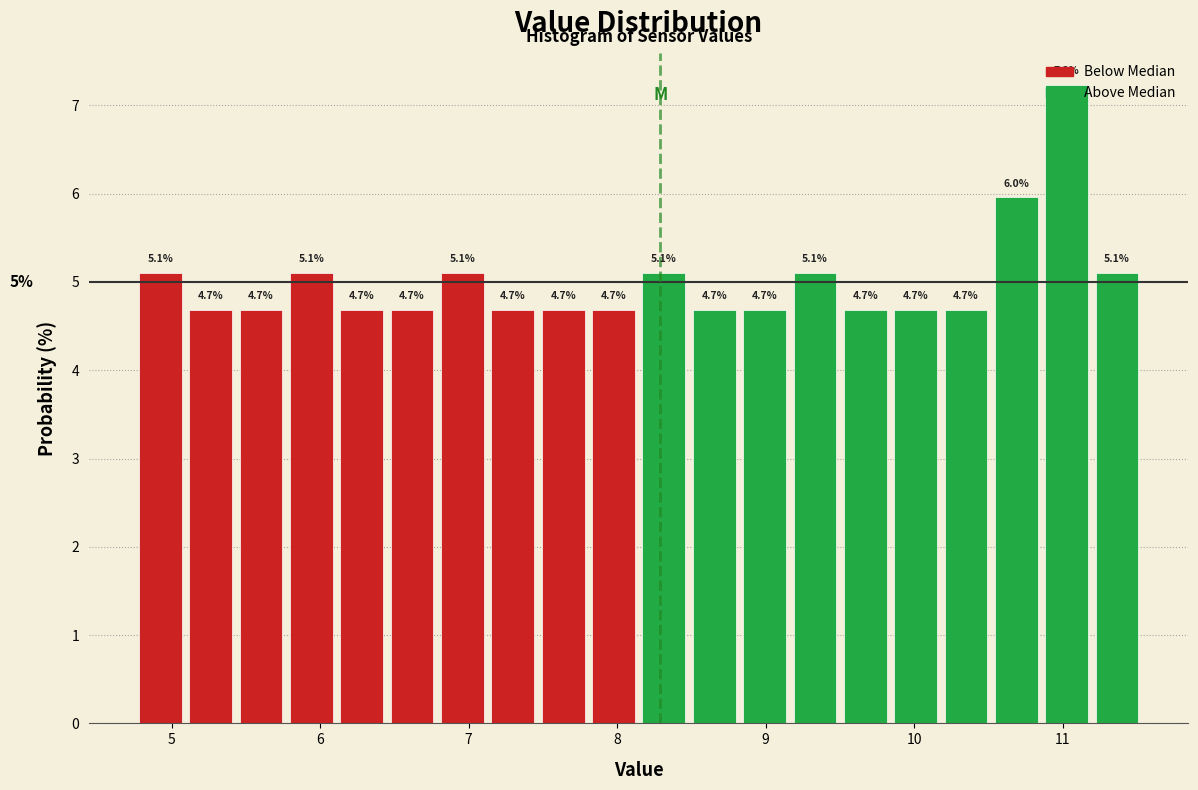

Around what value on the x-axis is the tallest bar? Give the approximate position of its centre, as read against the axis.

11.0